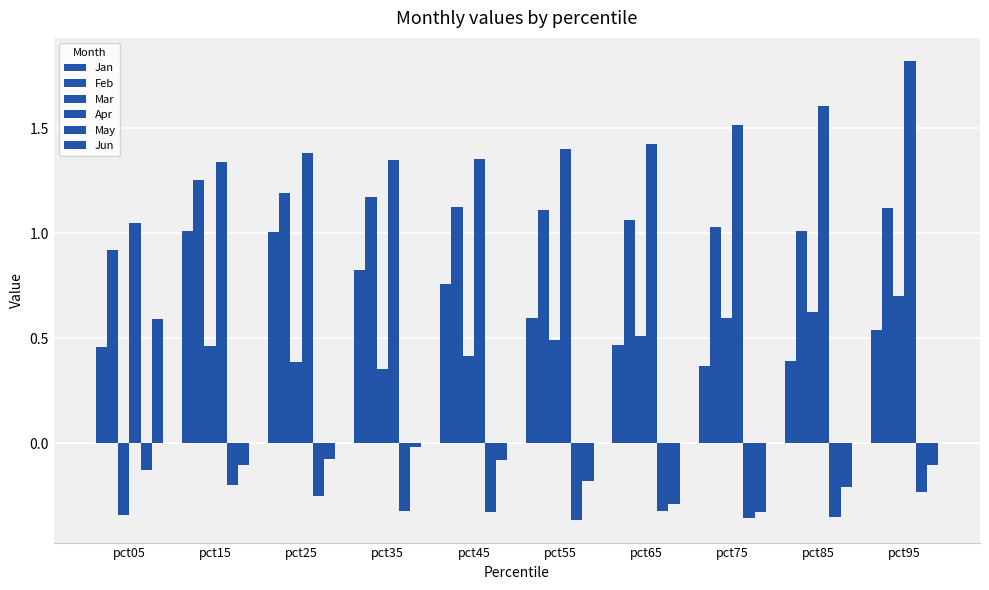

Is it true that May equals -0.2 at pct15?

True